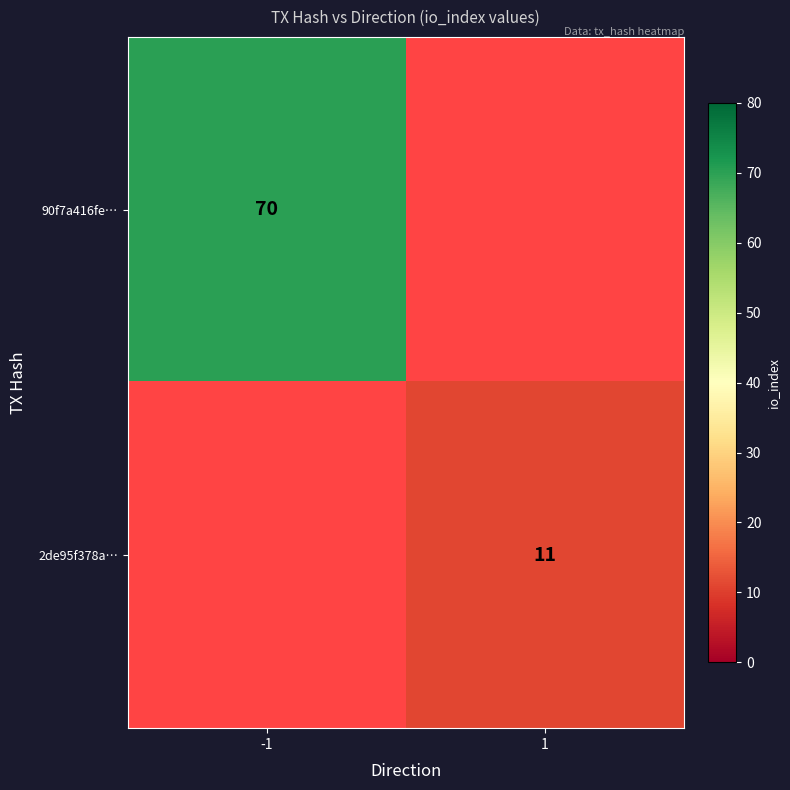

Count the number of data series in this chart.

2